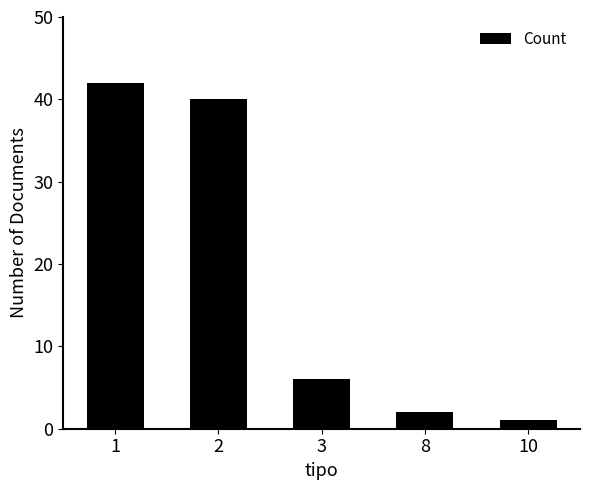

Which label corresponds to the largest value in the chart?

1